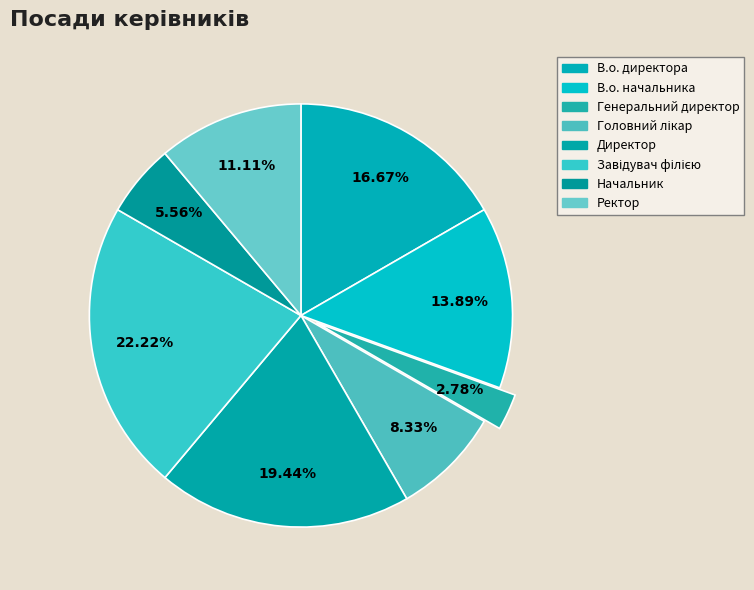

Which slice is the largest?

Завідувач філією